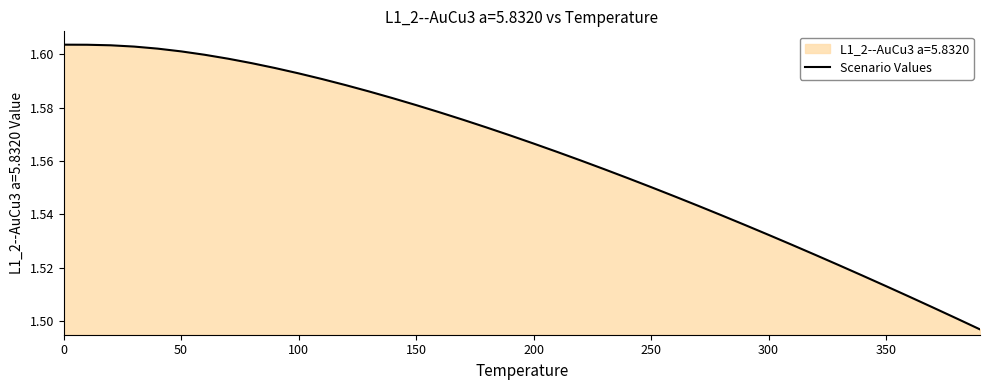

Reading left to right, transcribe all the data shown in this chart.

1.6	1.6	1.6	1.6	1.6	1.6	1.6	1.6	1.6	1.6	1.6	1.6	1.6	1.6	1.6	1.6	1.6	1.6	1.6	1.6	1.6	1.6	1.6	1.6	1.6	1.6	1.5	1.5	1.5	1.5	1.5	1.5	1.5	1.5	1.5	1.5	1.5	1.5	1.5	1.5